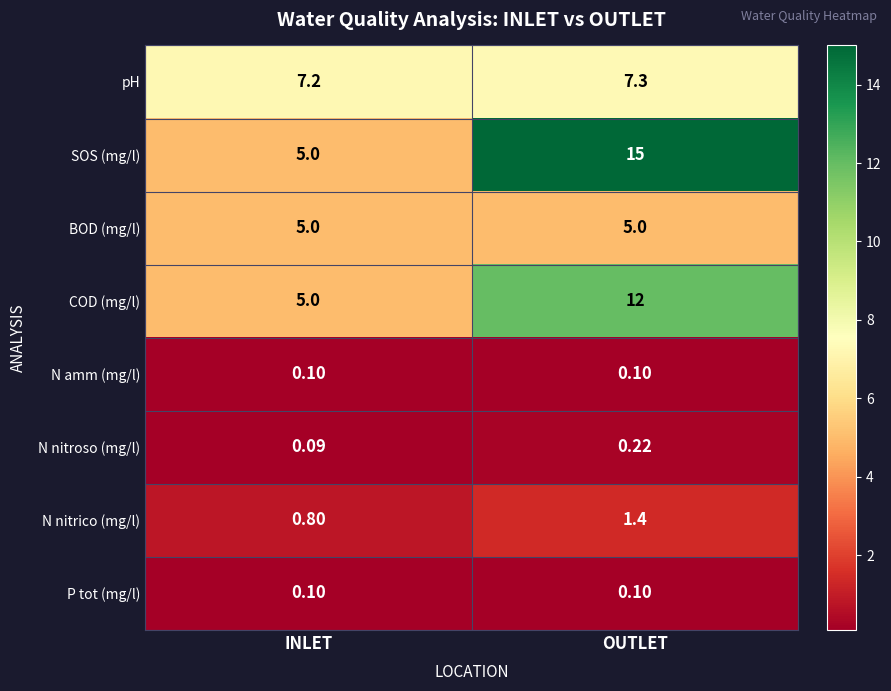

Which series has the largest total across all categories?

SOS (mg/l)